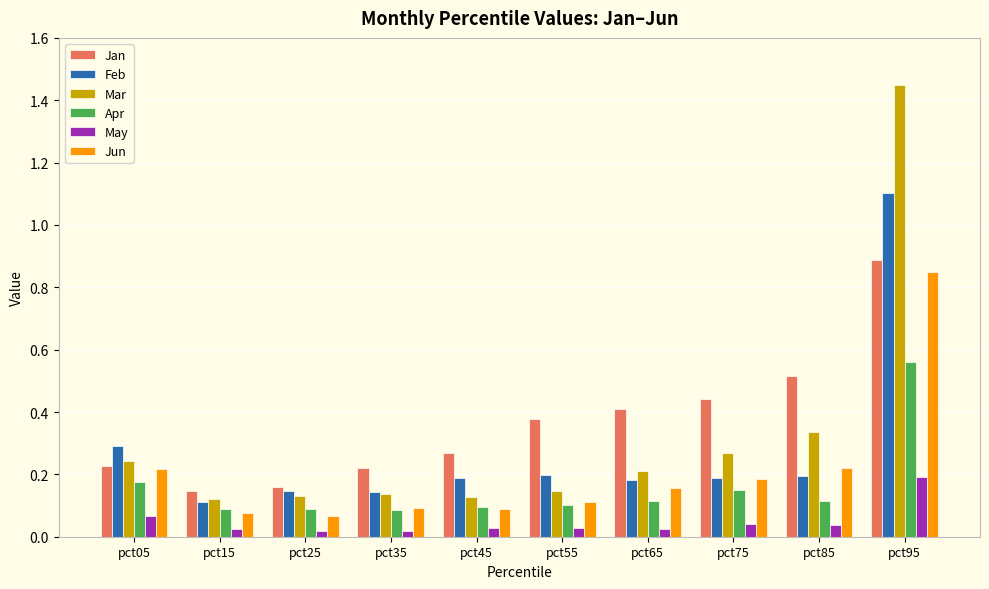

How many distinct data groups are displayed?

6